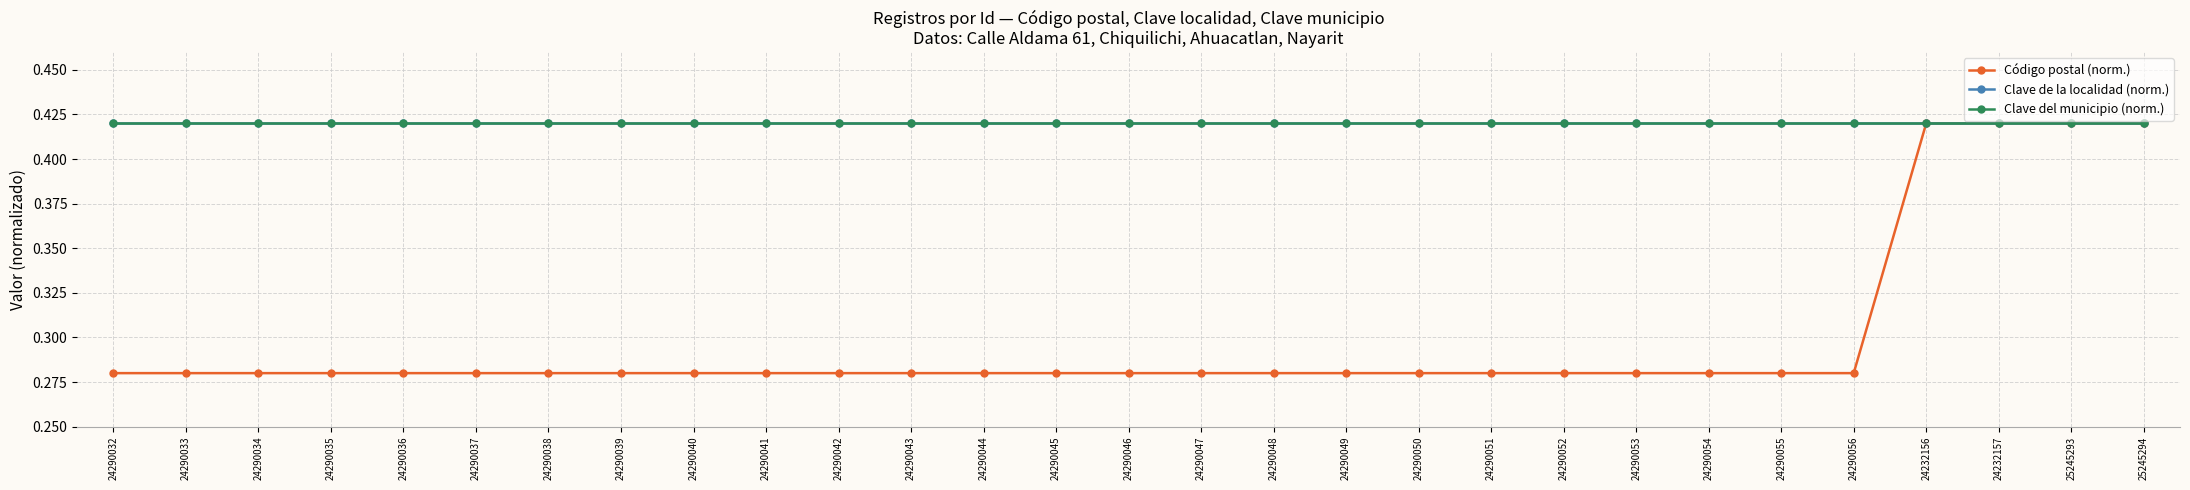

Rank the series at 25245293 from highest to lowest value.

Clave de la localidad (norm.), Clave del municipio (norm.), Código postal (norm.)